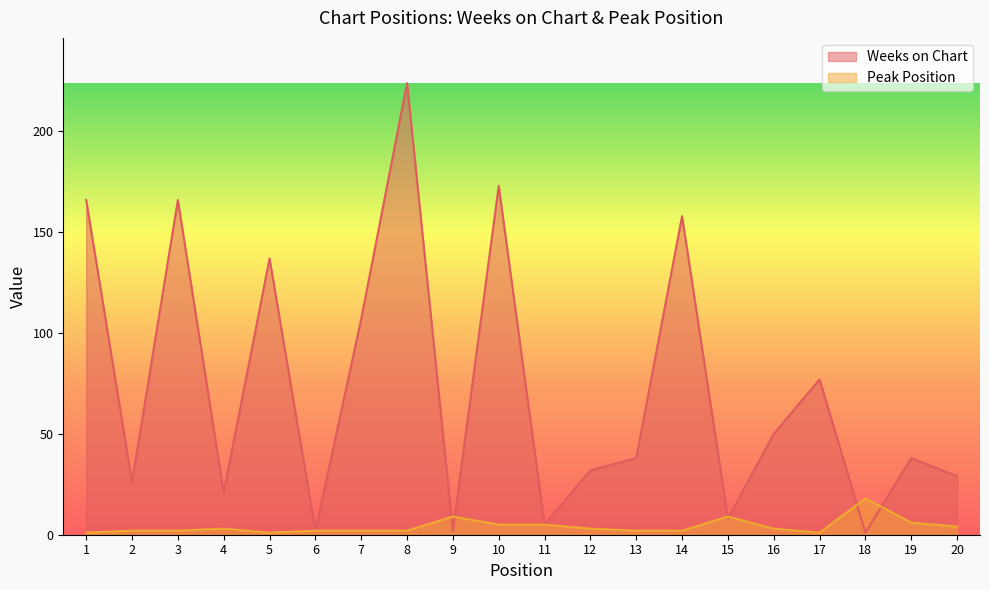

List the labels in order of Weeks on Chart value, smallest first.

18, 6, 9, 11, 15, 4, 2, 20, 12, 13, 19, 16, 17, 7, 5, 14, 1, 3, 10, 8